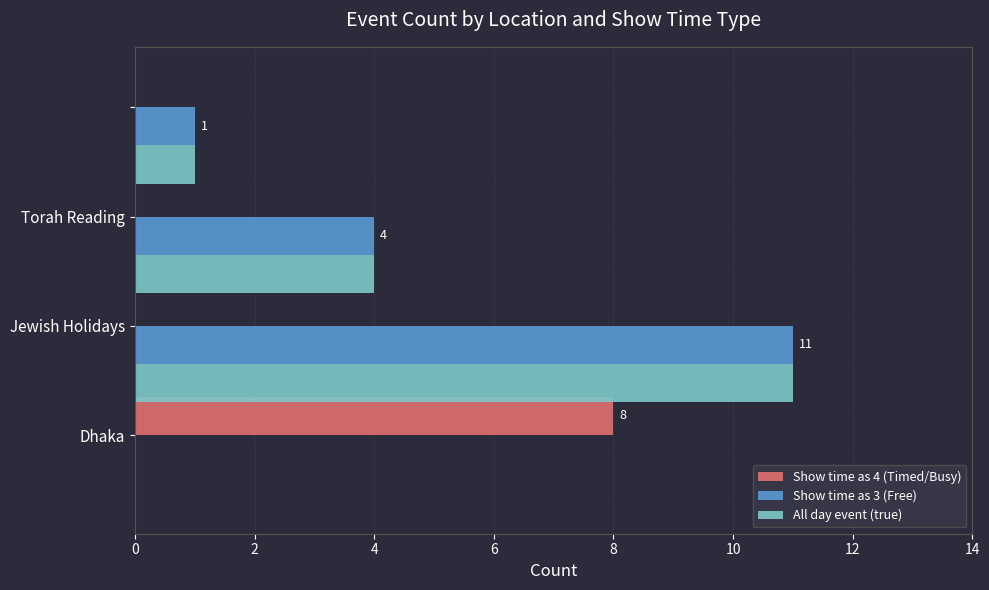

What is the maximum value shown in the chart?

11